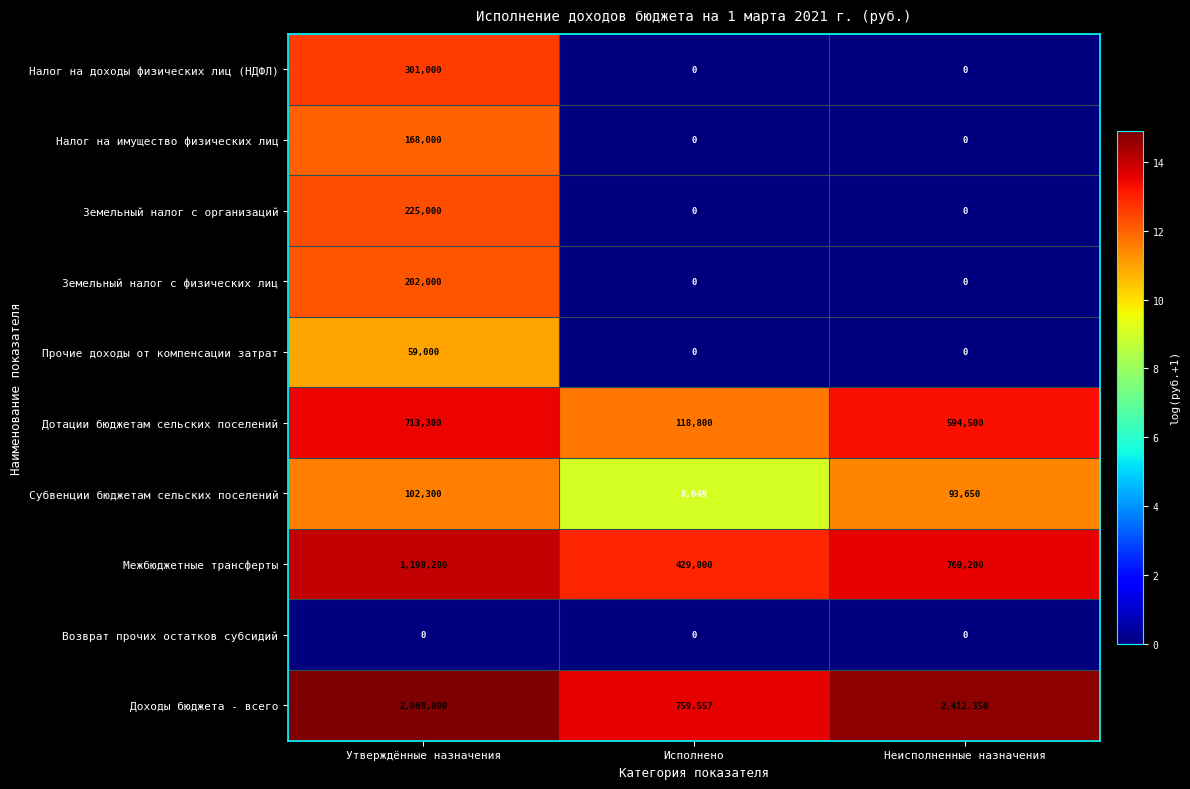

Reading right to left, extract all data points from this chart.

Налог на доходы физических лиц (НДФЛ): Неисполненные назначения=0	Исполнено=0	Утверждённые назначения=301000
Налог на имущество физических лиц: Неисполненные назначения=0	Исполнено=0	Утверждённые назначения=168000
Земельный налог с организаций: Неисполненные назначения=0	Исполнено=0	Утверждённые назначения=225000
Земельный налог с физических лиц: Неисполненные назначения=0	Исполнено=0	Утверждённые назначения=202000
Прочие доходы от компенсации затрат: Неисполненные назначения=0	Исполнено=0	Утверждённые назначения=59000
Дотации бюджетам сельских поселений: Неисполненные назначения=594500	Исполнено=118800	Утверждённые назначения=713300
Субвенции бюджетам сельских поселений: Неисполненные назначения=93650	Исполнено=8649	Утверждённые назначения=102300
Межбюджетные трансферты: Неисполненные назначения=769200	Исполнено=429000	Утверждённые назначения=1198200
Возврат прочих остатков субсидий: Неисполненные назначения=0	Исполнено=0	Утверждённые назначения=0
Доходы бюджета - всего: Неисполненные назначения=2412350	Исполнено=759557	Утверждённые назначения=2968800